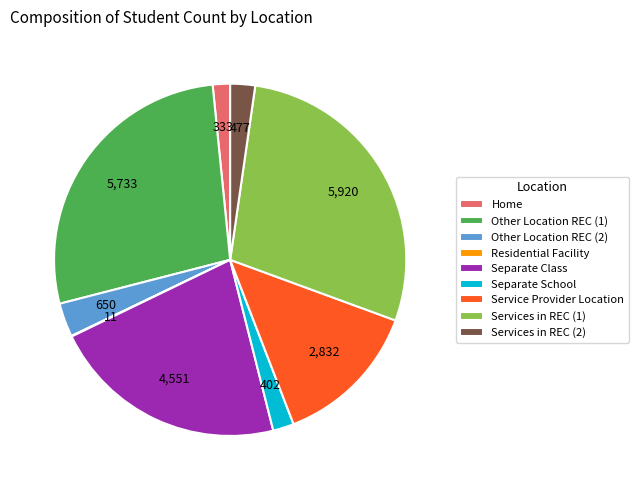

Is there a majority slice in this chart?

No